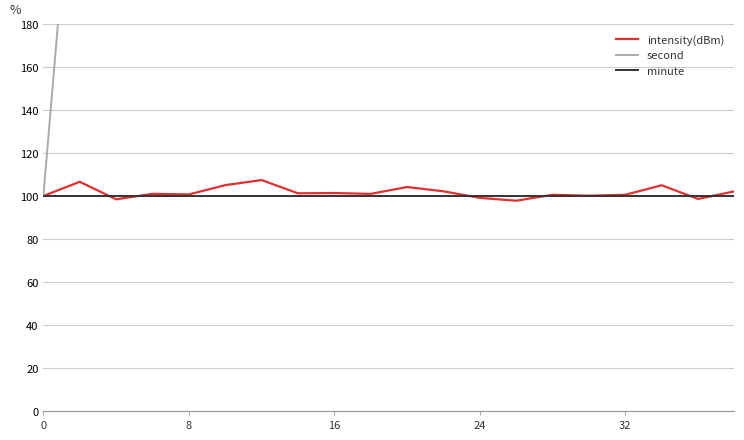

Does the chart have visible grid lines?

Yes